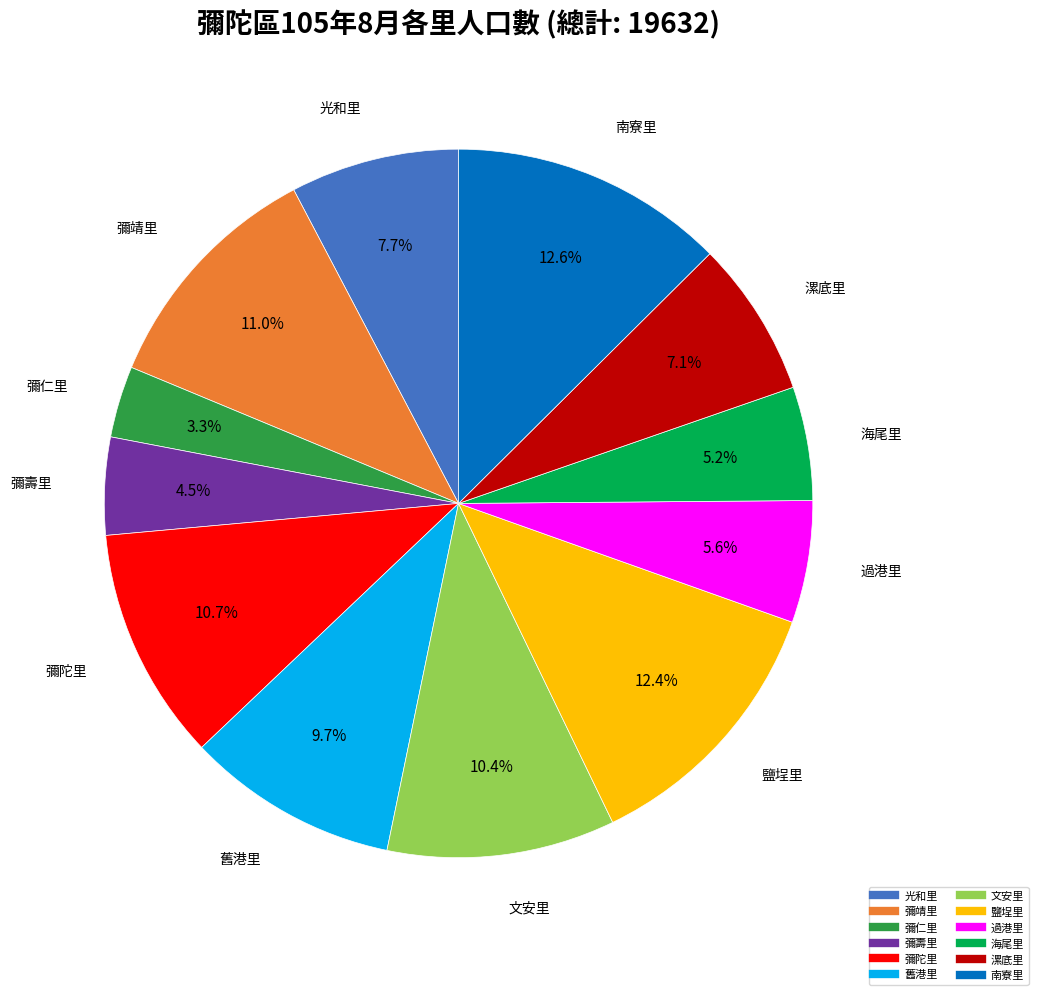

True or false: 文安里 accounts for 10% of the total.

True